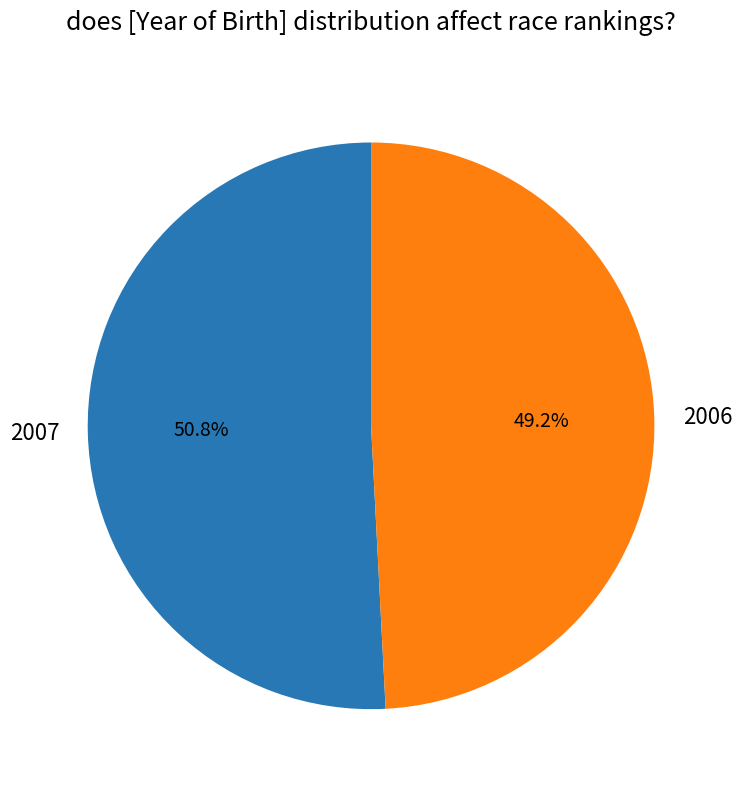

How many slices are in this pie chart?

2